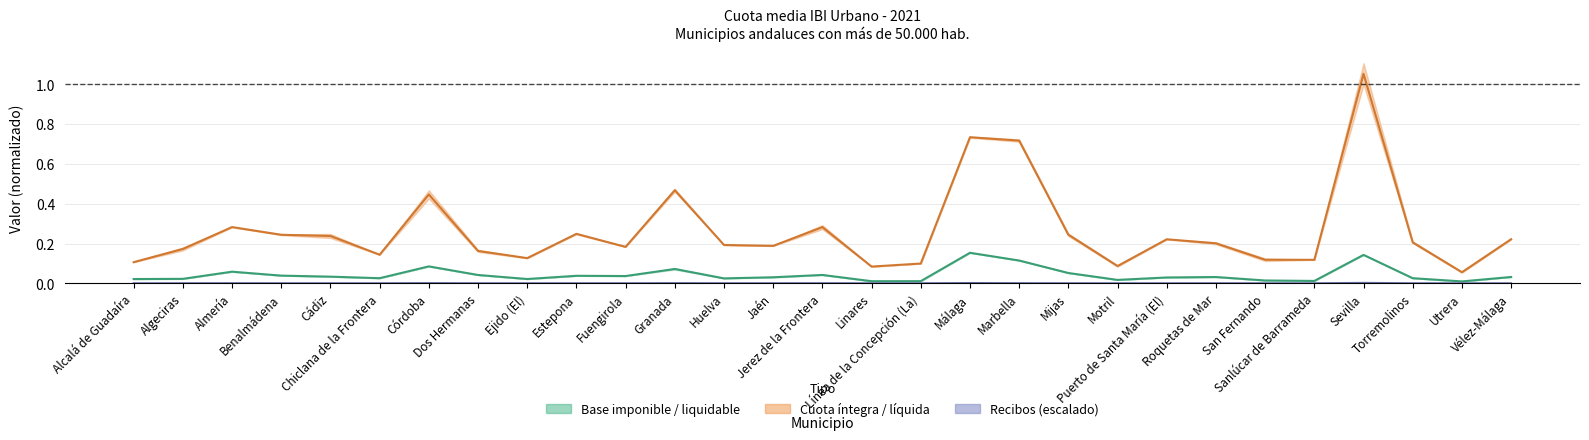

Reading left to right, transcribe all the data shown in this chart.

Recibos: Alcalá de Guadaíra=0.0	Algeciras=0.0	Almería=0.0	Benalmádena=0.0	Cádiz=0.0	Chiclana de la Frontera=0.0	Córdoba=0.0	Dos Hermanas=0.0	Ejido (El)=0.0	Estepona=0.0	Fuengirola=0.0	Granada=0.0	Huelva=0.0	Jaén=0.0	Jerez de la Frontera=0.0	Linares=0.0	Línea de la Concepción (La)=0.0	Málaga=0.0	Marbella=0.0	Mijas=0.0	Motril=0.0	Puerto de Santa María (El)=0.0	Roquetas de Mar=0.0	San Fernando=0.0	Sanlúcar de Barrameda=0.0	Sevilla=0.0	Torremolinos=0.0	Utrera=0.0	Vélez-Málaga=0.0
Base imponible (miles €): Alcalá de Guadaíra=0.0	Algeciras=0.0	Almería=0.1	Benalmádena=0.0	Cádiz=0.0	Chiclana de la Frontera=0.0	Córdoba=0.1	Dos Hermanas=0.0	Ejido (El)=0.0	Estepona=0.0	Fuengirola=0.0	Granada=0.1	Huelva=0.0	Jaén=0.0	Jerez de la Frontera=0.0	Linares=0.0	Línea de la Concepción (La)=0.0	Málaga=0.2	Marbella=0.1	Mijas=0.1	Motril=0.0	Puerto de Santa María (El)=0.0	Roquetas de Mar=0.0	San Fernando=0.0	Sanlúcar de Barrameda=0.0	Sevilla=0.1	Torremolinos=0.0	Utrera=0.0	Vélez-Málaga=0.0
Cuota íntegra (€): Alcalá de Guadaíra=0.1	Algeciras=0.2	Almería=0.3	Benalmádena=0.2	Cádiz=0.2	Chiclana de la Frontera=0.1	Córdoba=0.4	Dos Hermanas=0.2	Ejido (El)=0.1	Estepona=0.2	Fuengirola=0.2	Granada=0.5	Huelva=0.2	Jaén=0.2	Jerez de la Frontera=0.3	Linares=0.1	Línea de la Concepción (La)=0.1	Málaga=0.7	Marbella=0.7	Mijas=0.2	Motril=0.1	Puerto de Santa María (El)=0.2	Roquetas de Mar=0.2	San Fernando=0.1	Sanlúcar de Barrameda=0.1	Sevilla=1.1	Torremolinos=0.2	Utrera=0.1	Vélez-Málaga=0.2